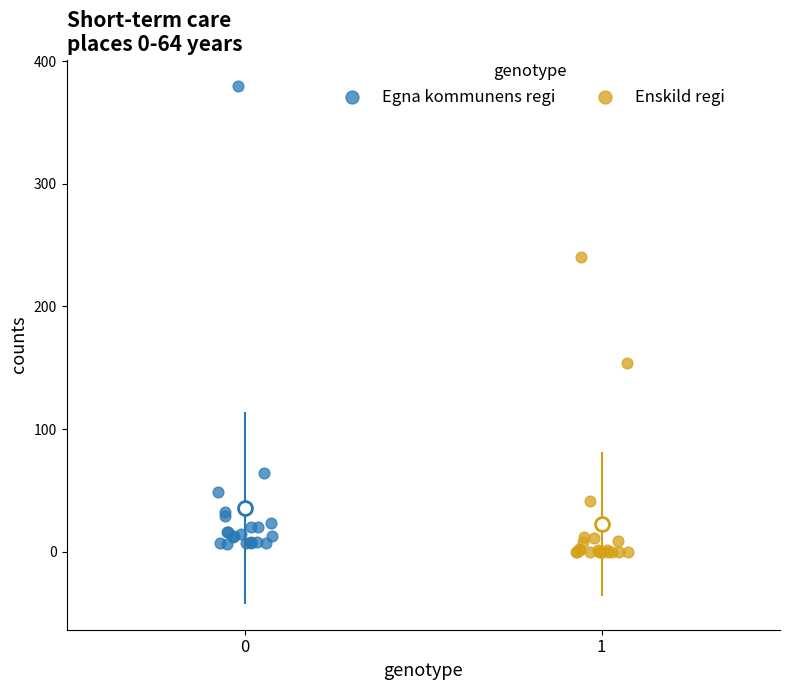

Which series has the widest spread of Y values?

Egna kommunens regi